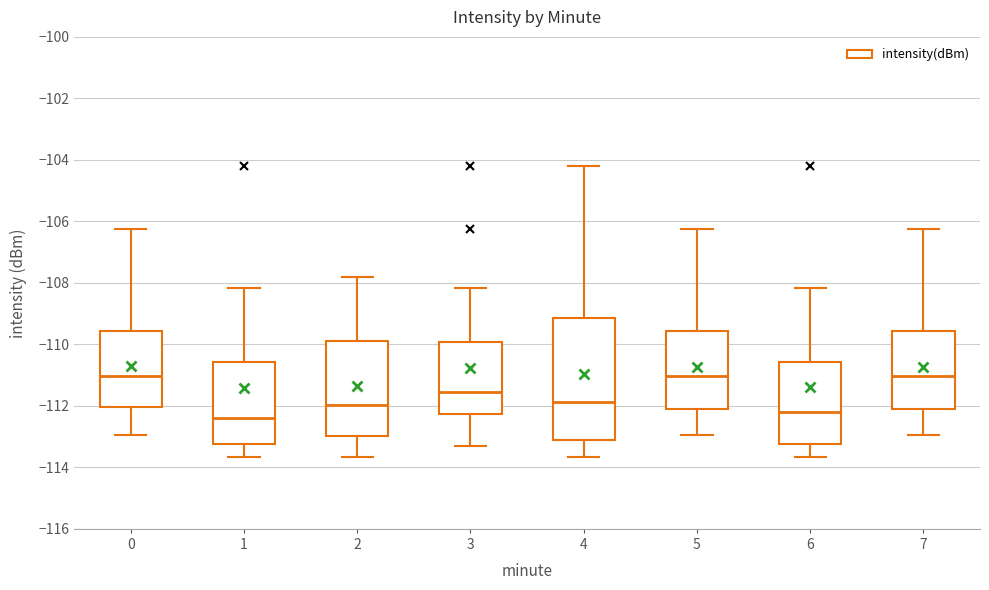

Reading left to right, read every box against the y-axis: the position of its median line, the range the box covers, and the ends of its whiskers. The values are not printed on the chart, so give them approximately, as read against the axis.

0: median -111.0, box -112.0 to -109.6, whiskers -113.0 to -106.2
1: median -112.4, box -113.2 to -110.6, whiskers -113.6 to -108.2
2: median -112.0, box -113.0 to -109.8, whiskers -113.6 to -107.8
3: median -111.6, box -112.2 to -110.0, whiskers -113.4 to -108.2
4: median -111.8, box -113.0 to -109.2, whiskers -113.6 to -104.2
5: median -111.0, box -112.0 to -109.6, whiskers -113.0 to -106.2
6: median -112.2, box -113.2 to -110.6, whiskers -113.6 to -108.2
7: median -111.0, box -112.0 to -109.6, whiskers -113.0 to -106.2